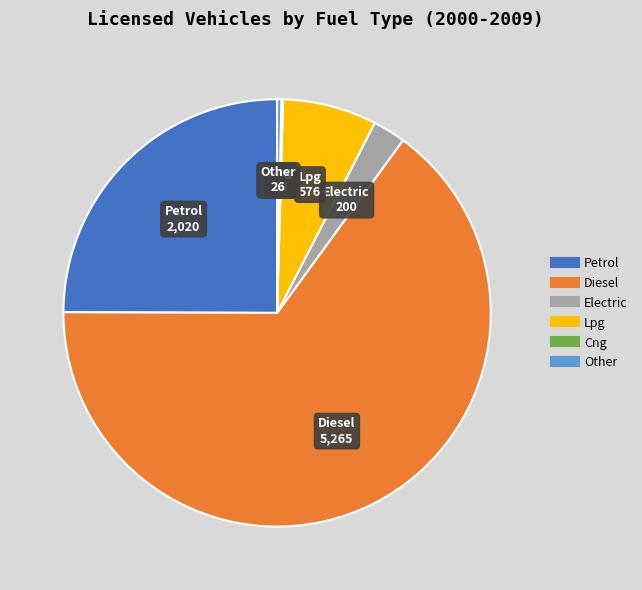

Which slice is the largest?

Diesel